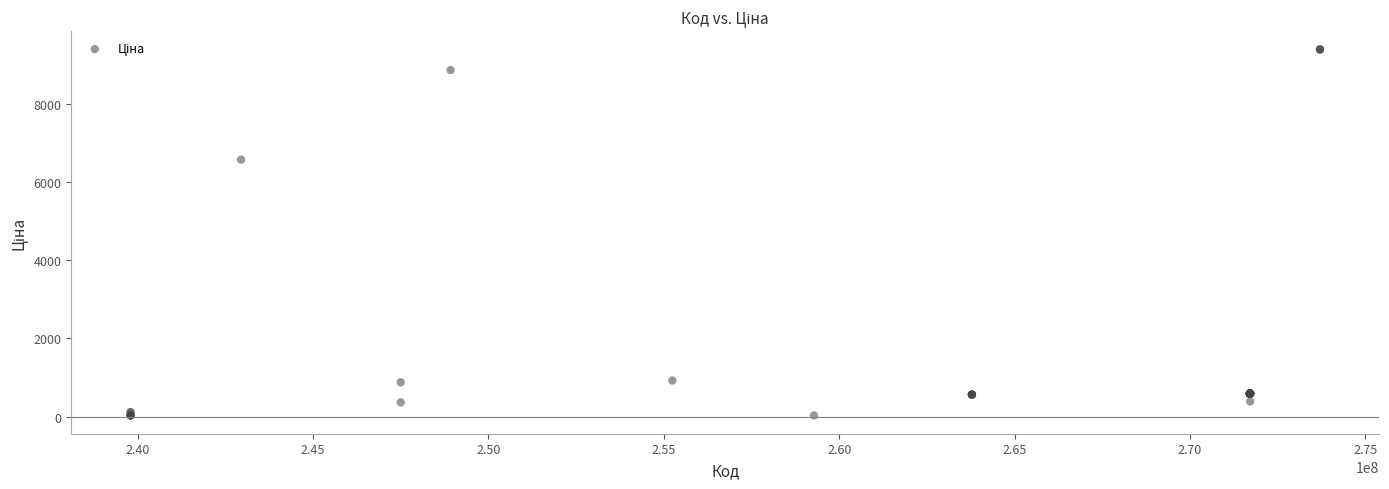

What Y value in the scatter plot is closest to 4707?

6568.8